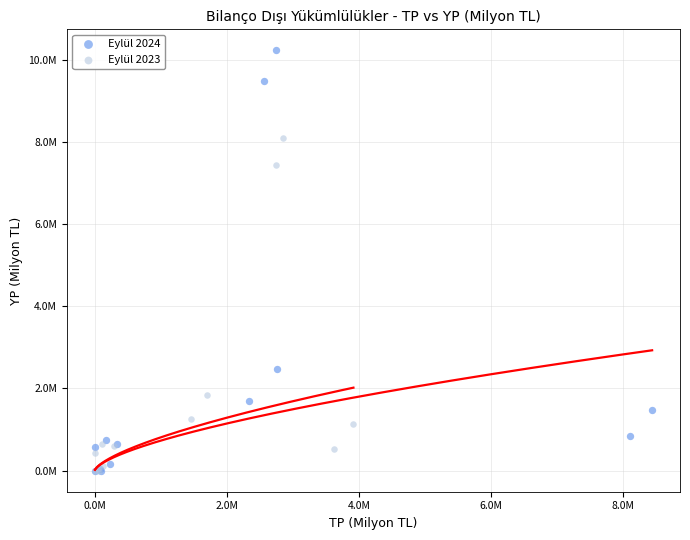

Which series reaches the maximum Y coordinate?

Eylül 2024